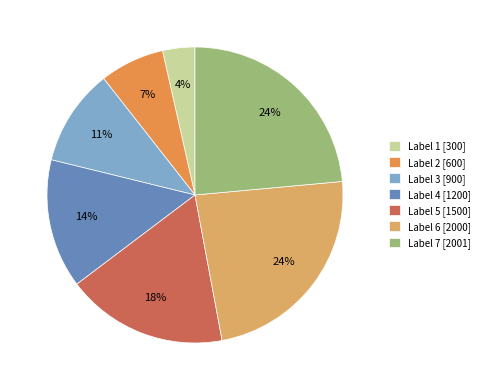

Is there a majority slice in this chart?

No